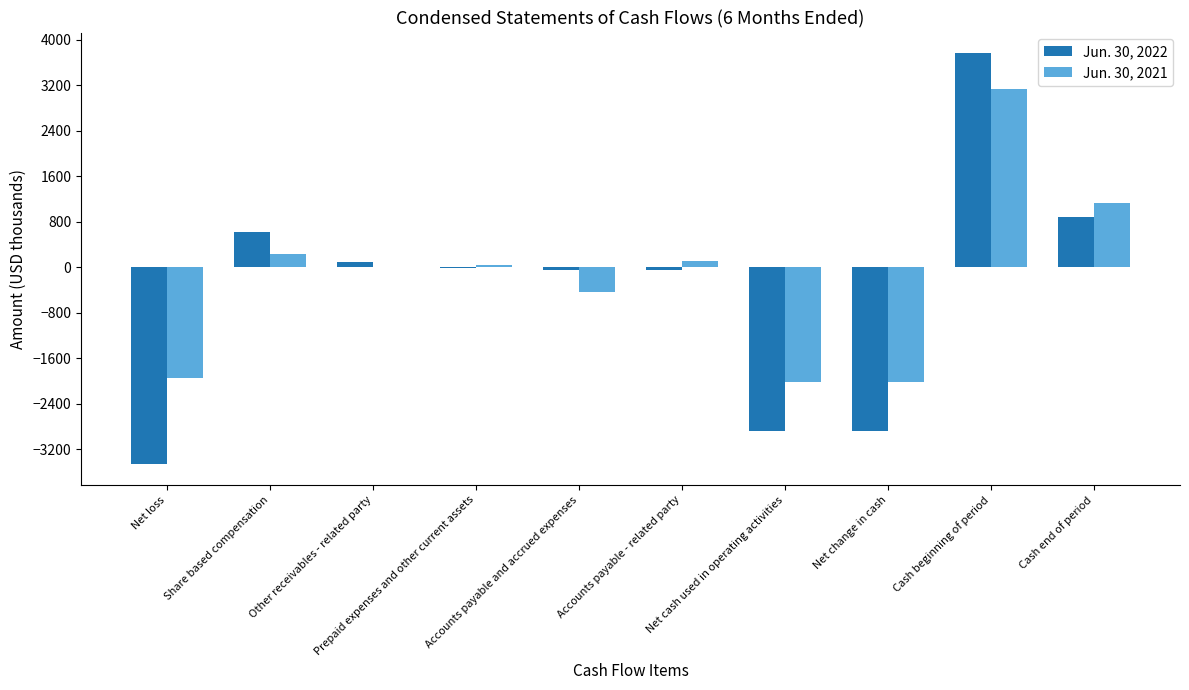

Are the bars grouped side by side (vs. stacked)?

Yes